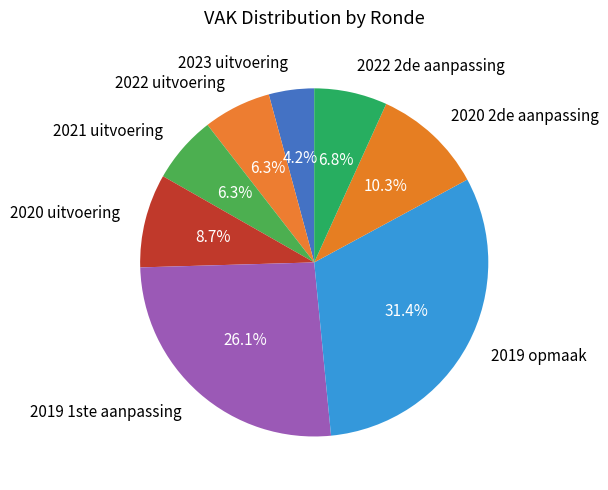

To the nearest percent, what is the difference between the 2023 uitvoering and 2022 uitvoering slice percentages?

2%